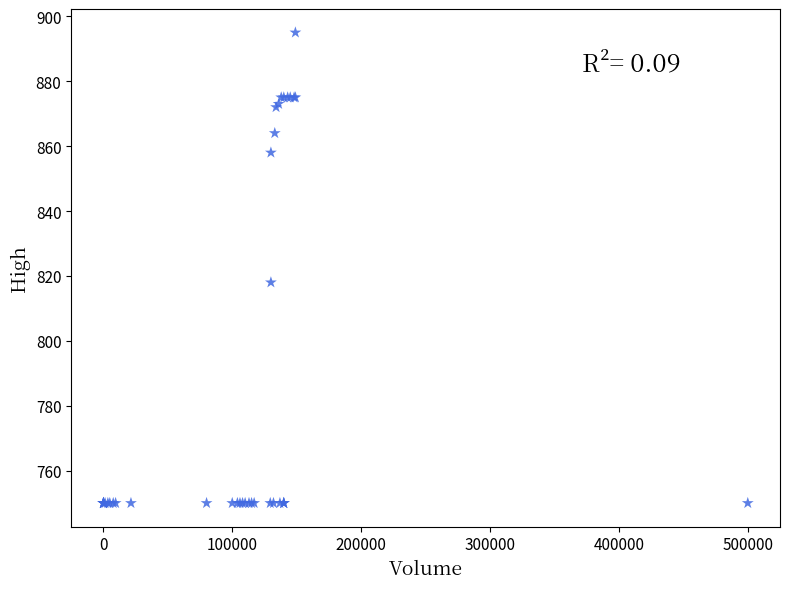

What Y value in the scatter plot is closest to 822?

818